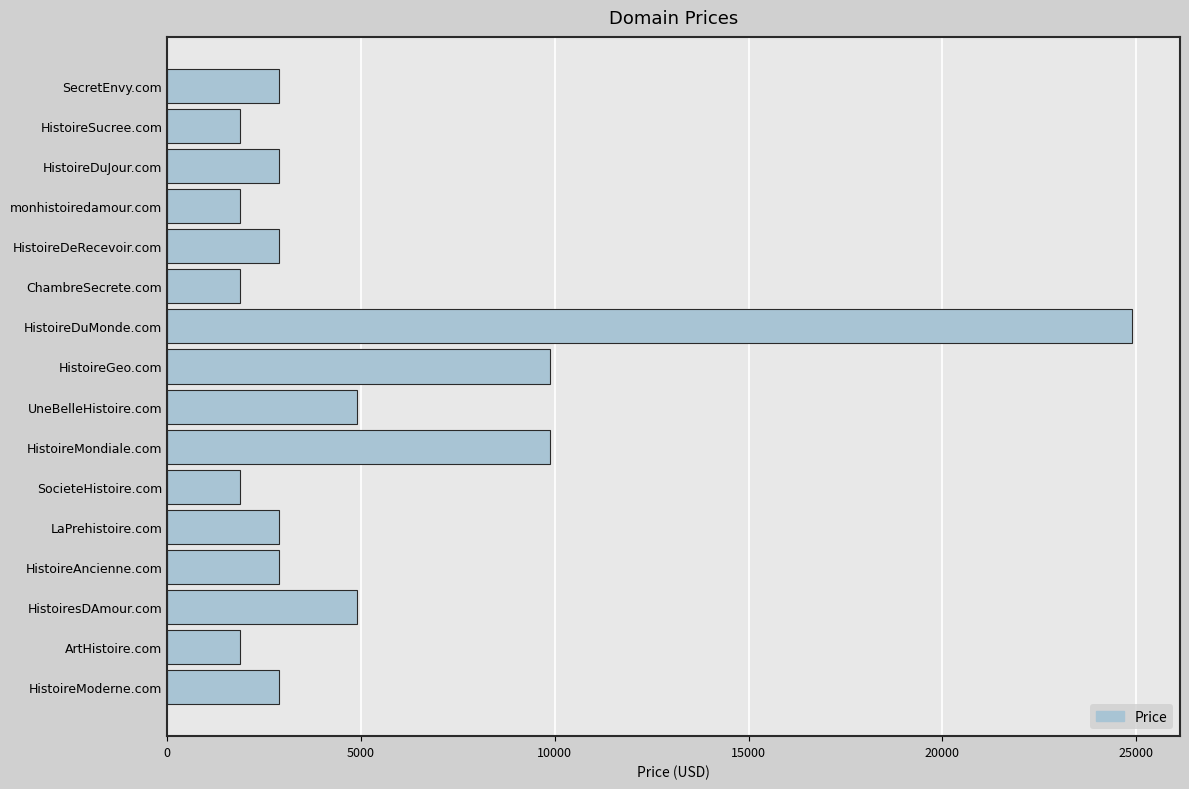

Which label corresponds to the largest value in the chart?

HistoireDuMonde.com